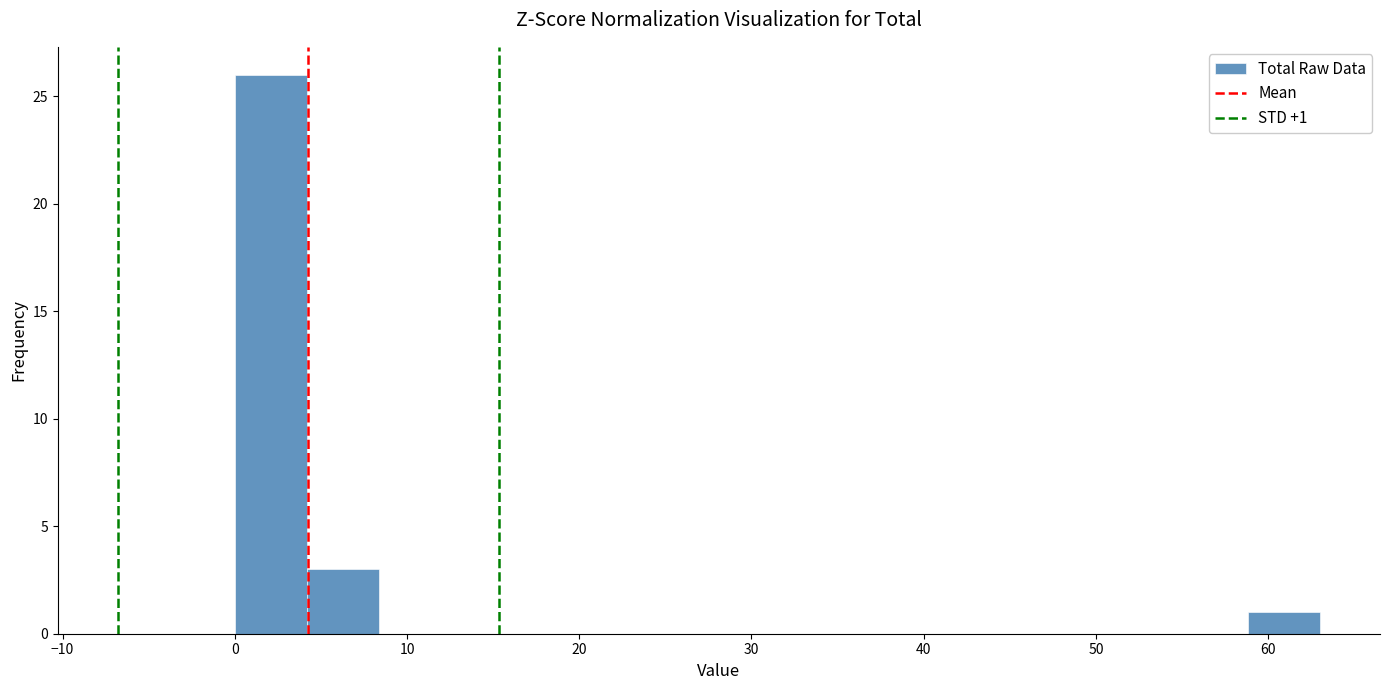

Over which range of the x-axis is the bar tallest?

0.0 to 4.2